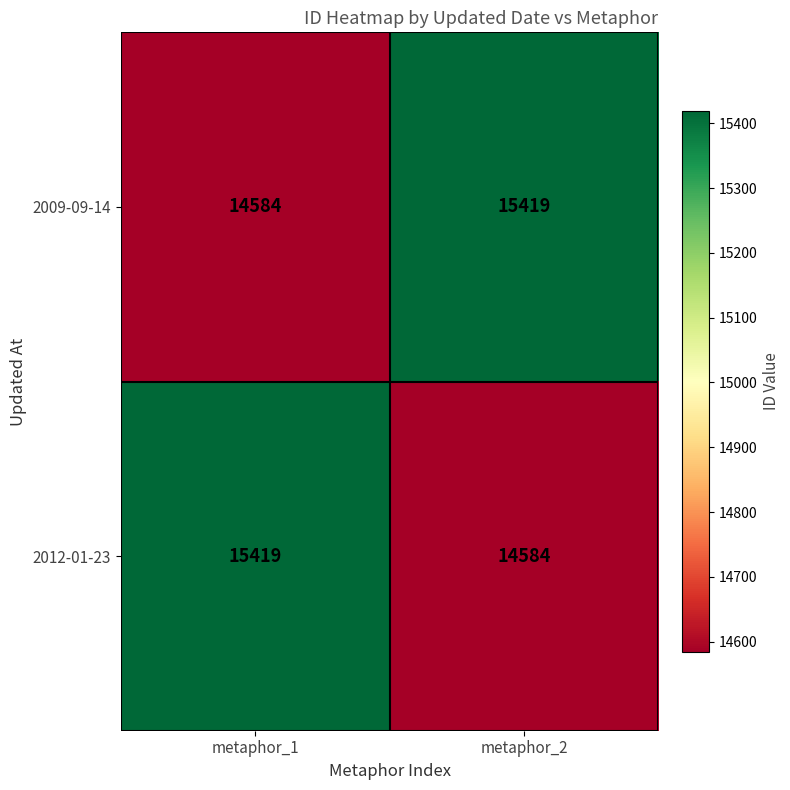

Rank the categories by 2012-01-23 value from lowest to highest.

metaphor_2, metaphor_1